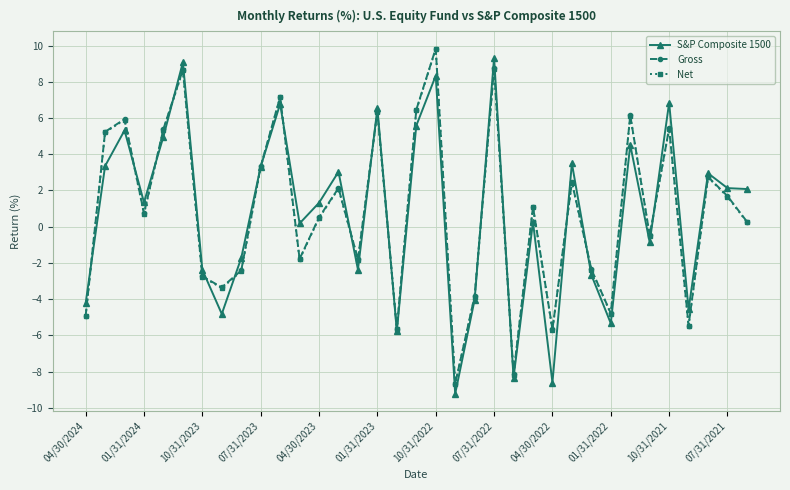

True or false: Net has more than 1 interior local peaks.

True